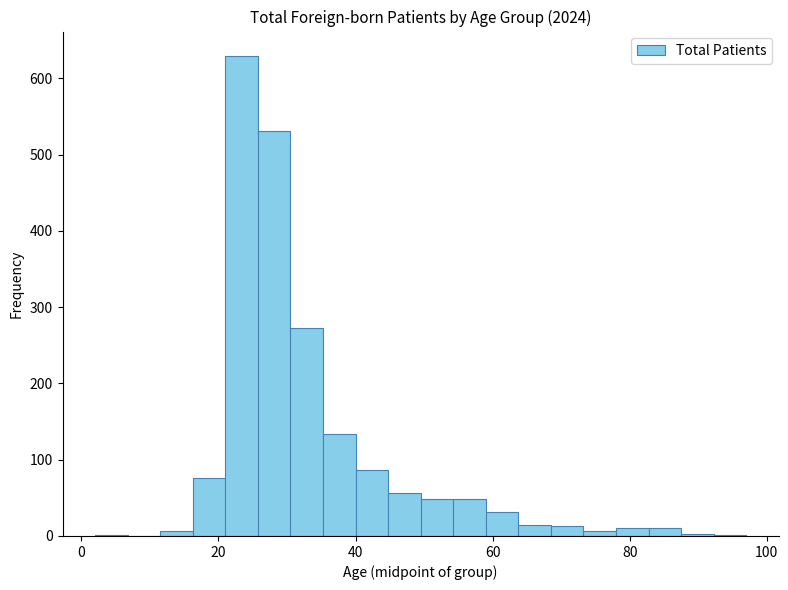

Read against the x-axis, roughly where is the centre of the tallest bar?

24